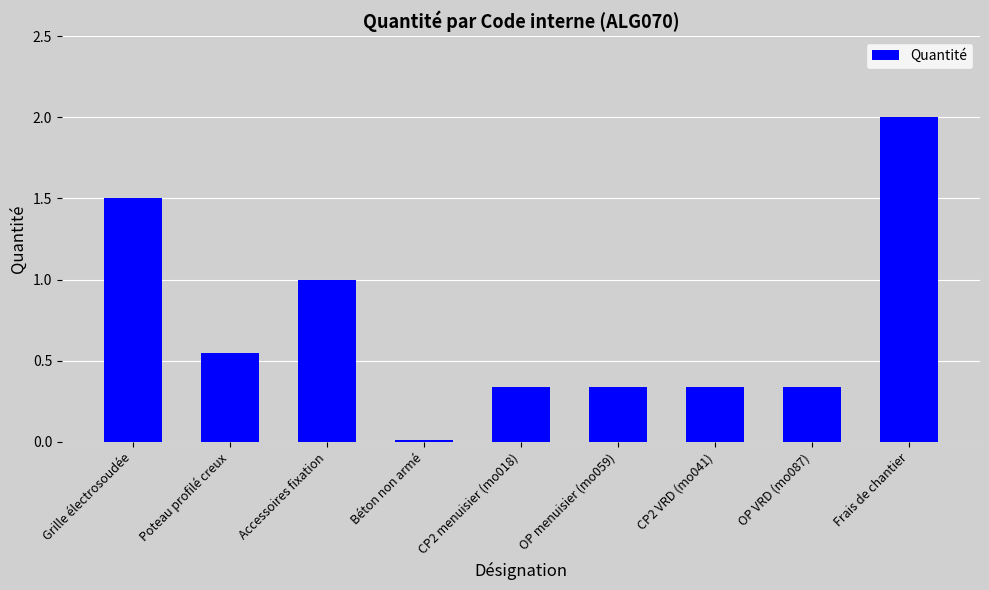

The value at Accessoires fixation is 1.0. True or false?

True